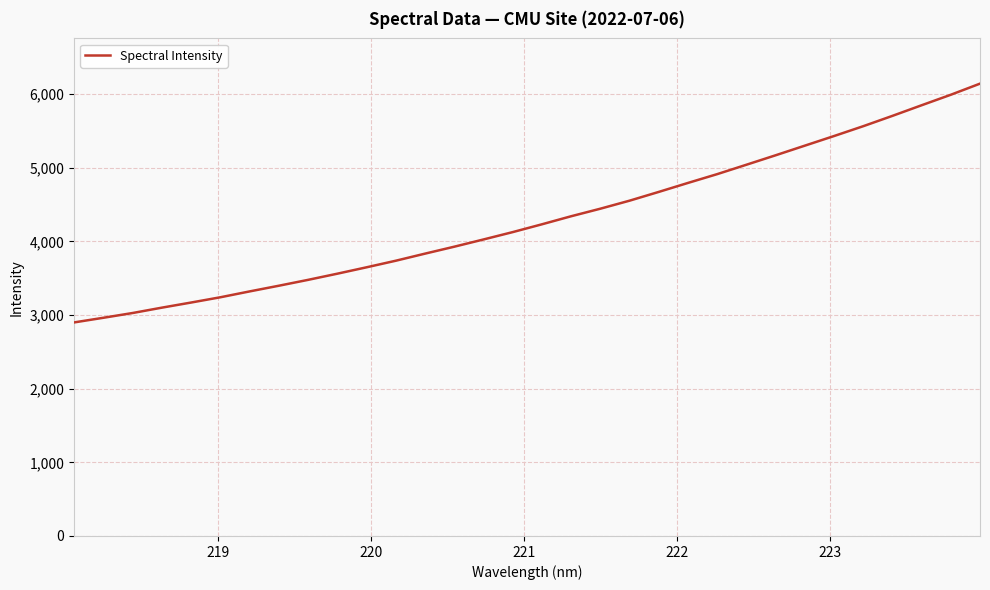

Reading left to right, list all the values displayed in this chart.

2899.2	2962.2	3026.9	3099.6	3169.2	3240.6	3320.1	3397.3	3477.1	3560.8	3647.6	3736.9	3833.1	3927.3	4025.4	4125.3	4231.4	4340.6	4443.2	4552.1	4671.2	4793.1	4912.5	5040.0	5168.3	5298.9	5429.5	5563.0	5703.3	5847.3	5989.9	6140.7